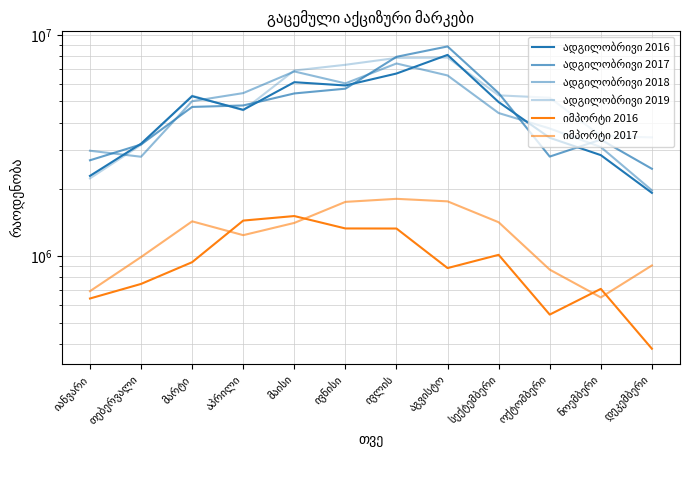

At which label does ადგილობრივი 2017 first exceed 4791189?

მაისი